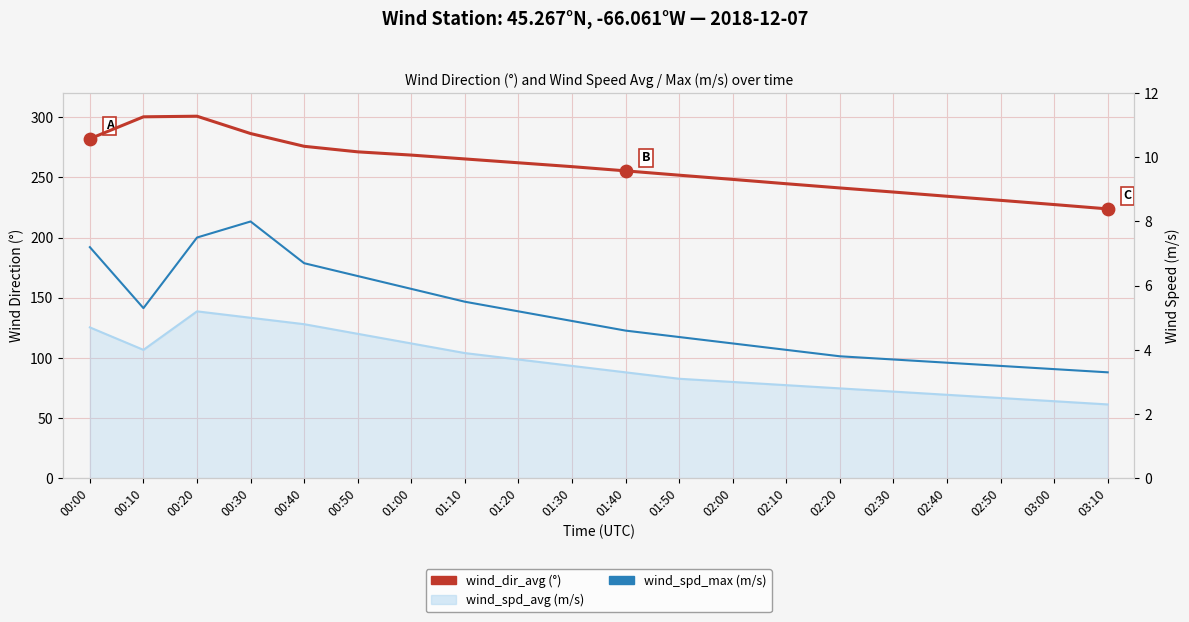

Is the value of wind_spd_max at 02:20 greater than the value of wind_spd_avg_line at 02:40?

Yes